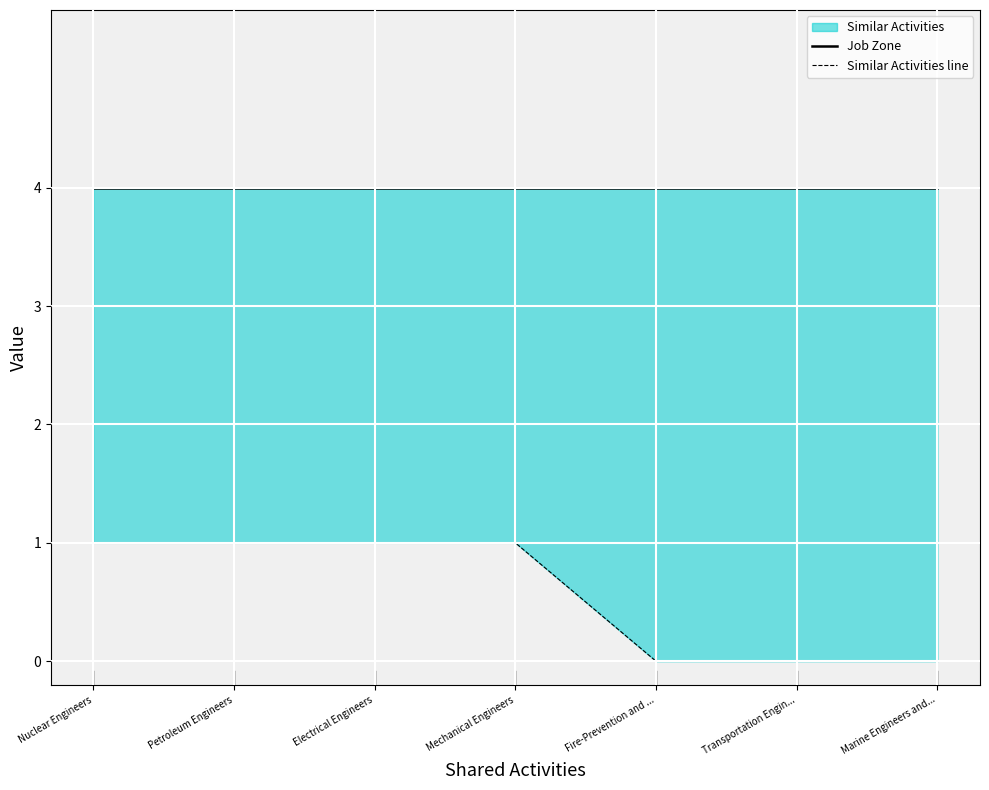

What is the spread (max minus min) of values at Petroleum Engineers?

3